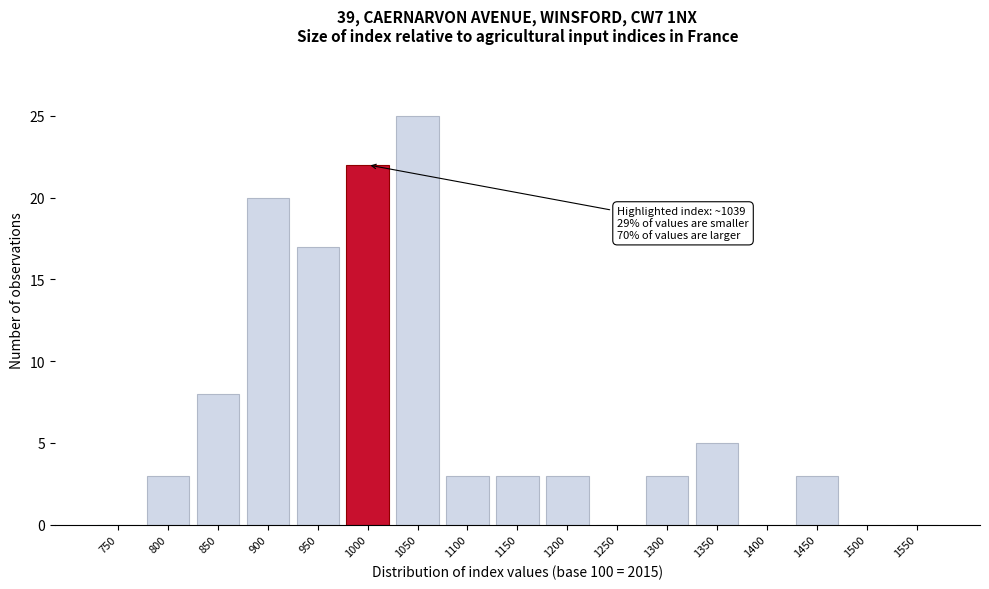

Reading left to right, extract all data points from this chart.

750=0	800=3	850=8	900=20	950=17	1000=22	1050=25	1100=3	1150=3	1200=3	1250=0	1300=3	1350=5	1400=0	1450=3	1500=0	1550=0